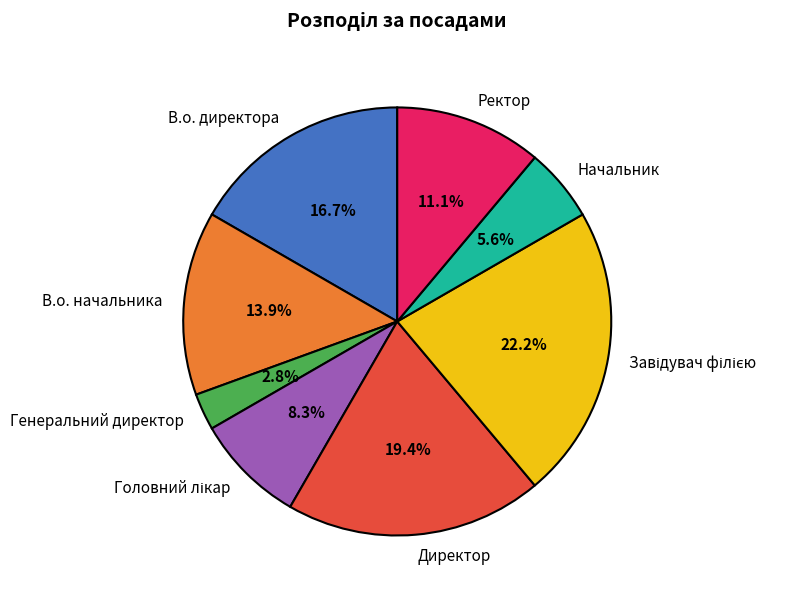

What is the smallest slice in the pie chart?

Генеральний директор